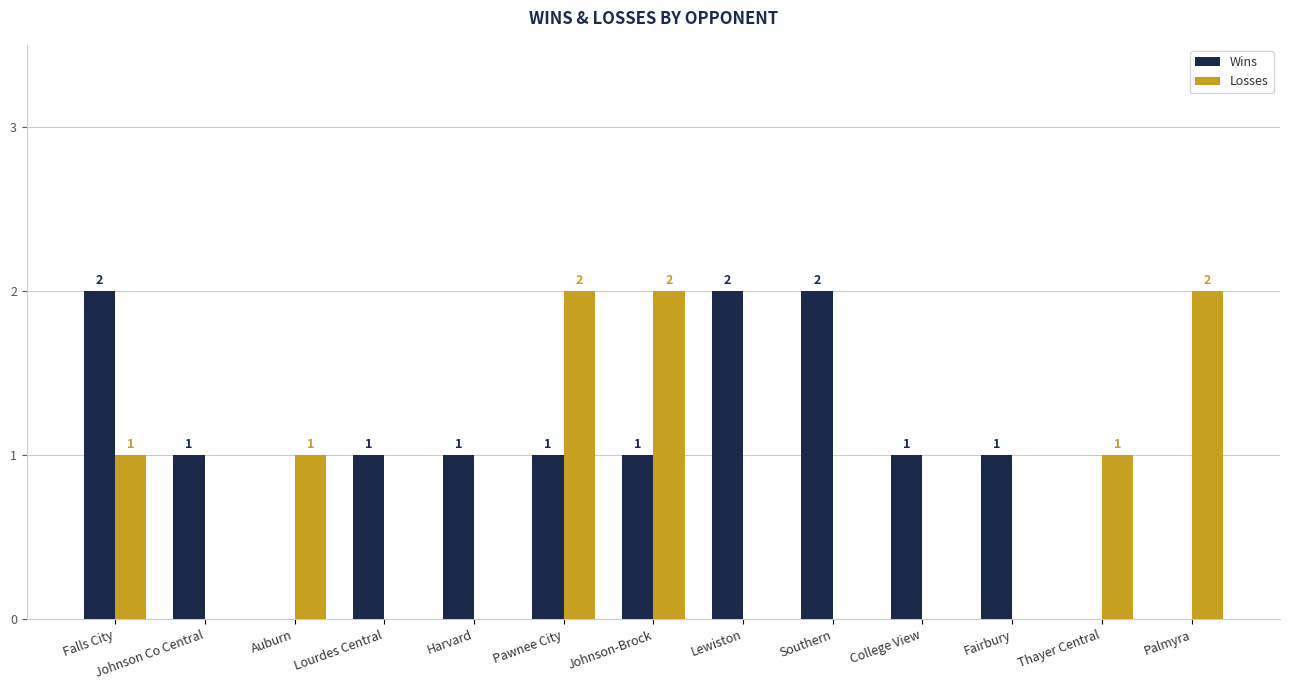

What is the approximate value of Wins at Fairbury?

1